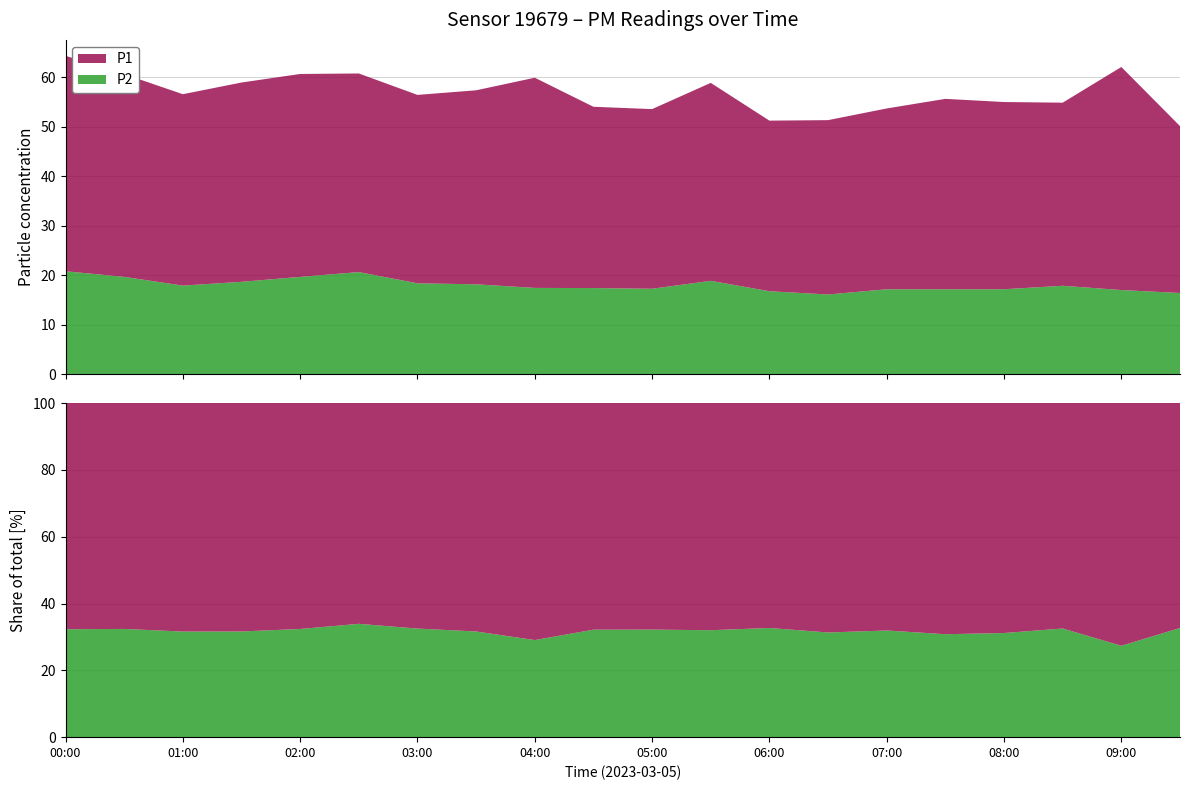

Reading left to right, list all the values displayed in this chart.

P1: 00:00=43.5	00:30=41.0	01:00=38.7	01:30=40.3	02:00=41.0	02:30=40.1	03:00=38.1	03:30=39.2	04:00=42.5	04:30=36.6	05:00=36.3	05:30=40.0	06:00=34.5	06:30=35.2	07:00=36.5	07:30=38.5	08:00=37.8	08:30=37.0	09:00=45.1	09:30=33.7
P2: 00:00=20.8	00:30=19.6	01:00=17.9	01:30=18.6	02:00=19.6	02:30=20.6	03:00=18.3	03:30=18.1	04:00=17.4	04:30=17.4	05:00=17.2	05:30=18.8	06:00=16.7	06:30=16.1	07:00=17.1	07:30=17.1	08:00=17.1	08:30=17.8	09:00=17.0	09:30=16.4